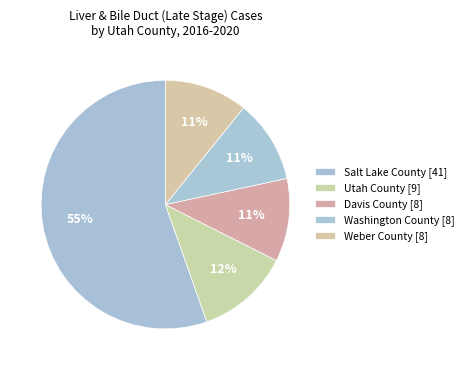

The Washington County slice represents 11% of the pie. True or false?

True